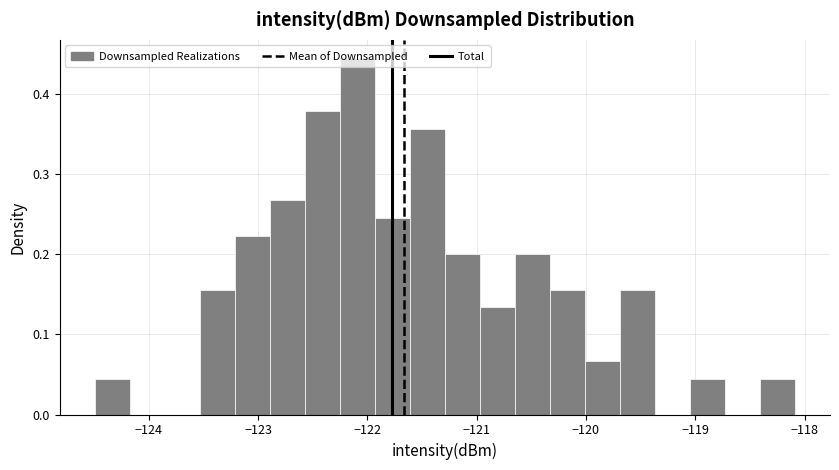

Around what value on the x-axis is the tallest bar? Give the approximate position of its centre, as read against the axis.

-122.1